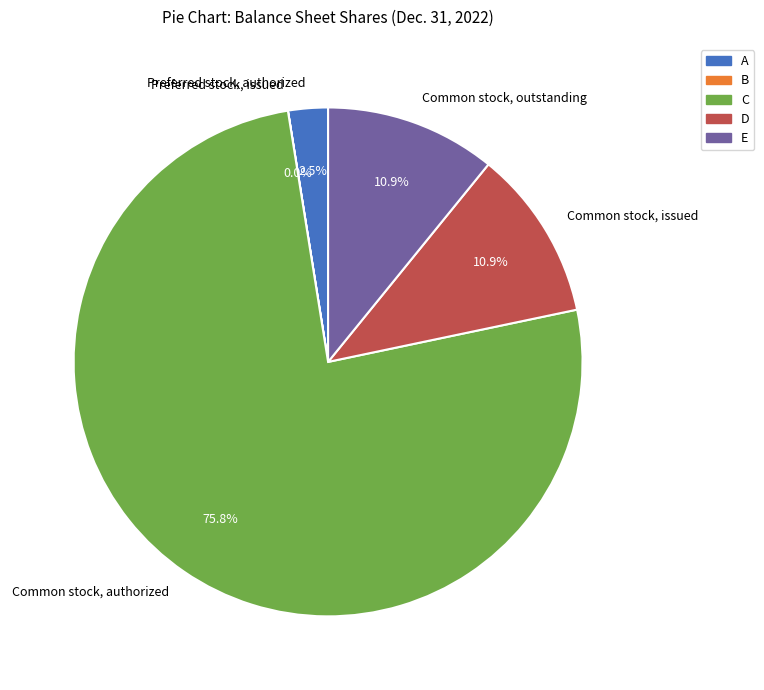

Is there a majority slice in this chart?

Yes